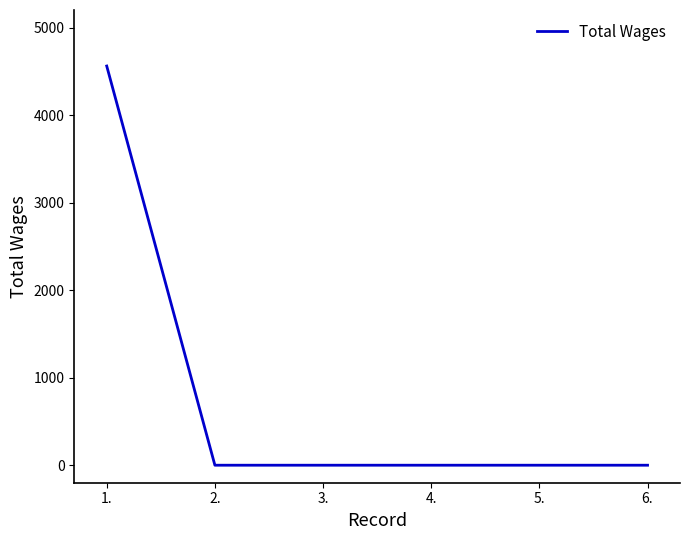

Reading left to right, list all the values displayed in this chart.

1.=4560	2.=0	3.=0	4.=0	5.=0	6.=0